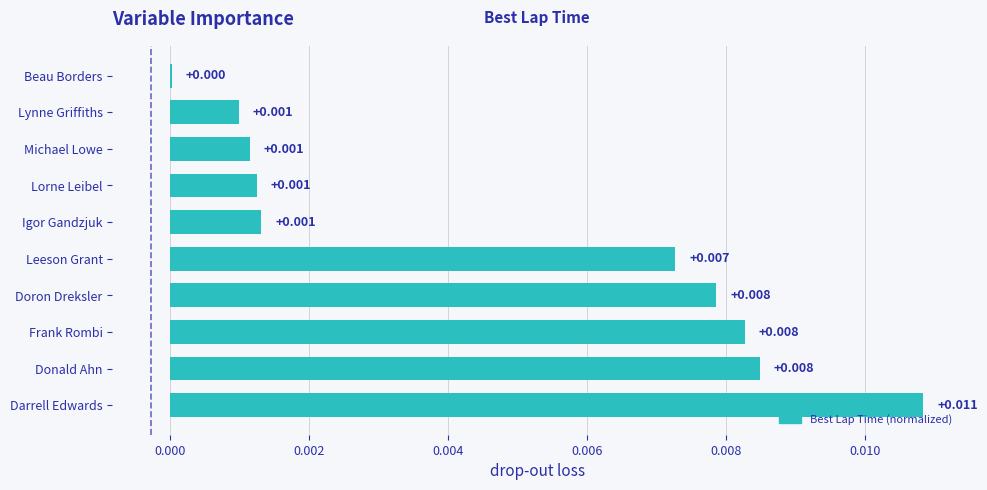

Which label corresponds to the largest value in the chart?

Darrell Edwards